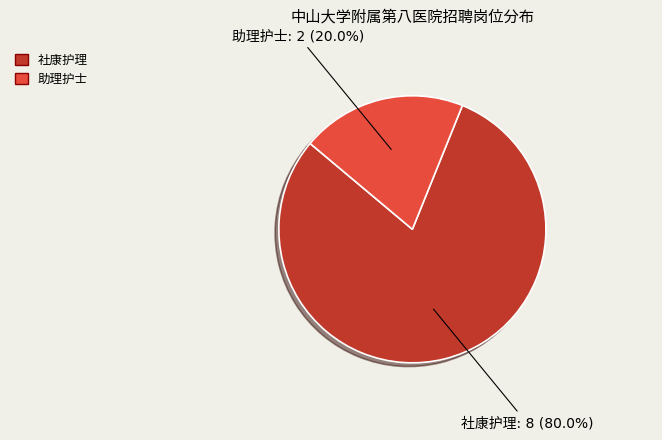

What portion of the pie excludes 社康护理?

20.0%